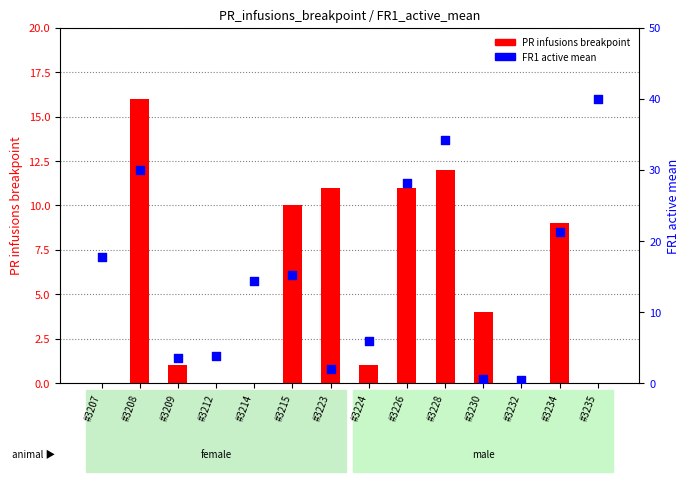

What are all the series names shown in the legend?

PR infusions breakpoint, FR1 active mean